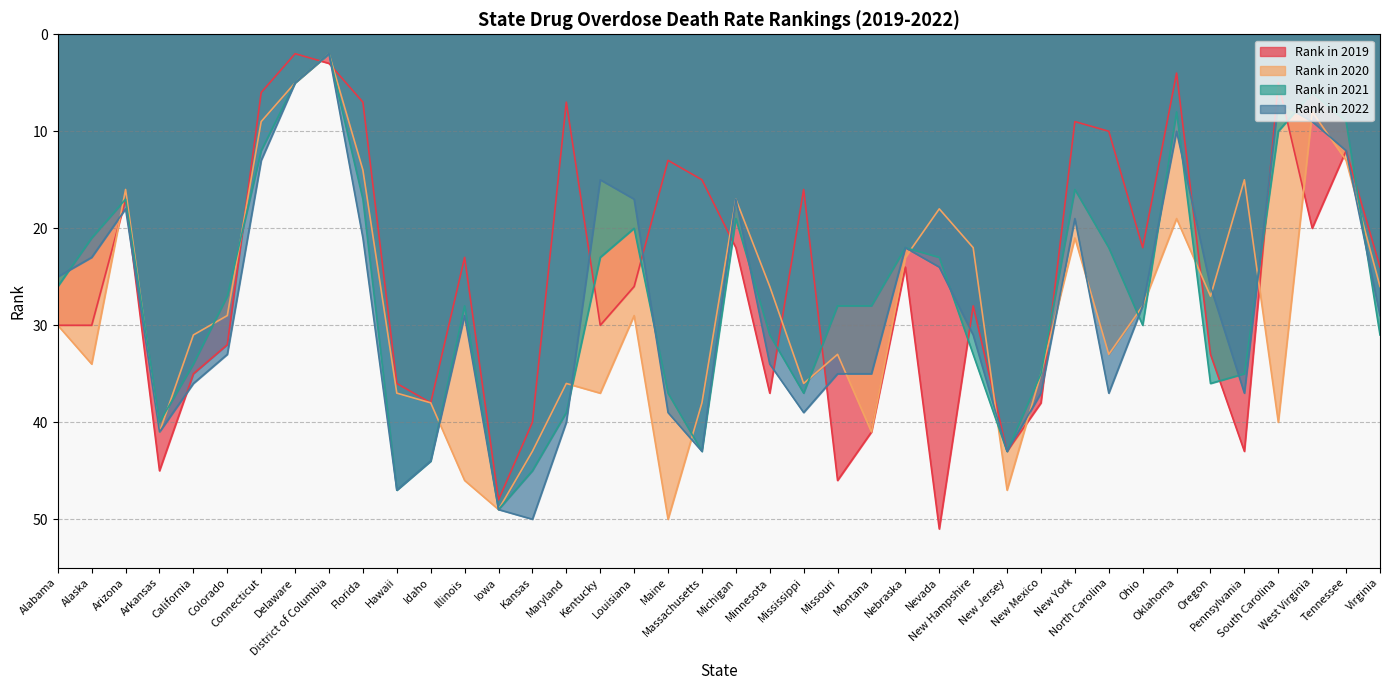

The value of Rank in 2020 at Nebraska is 23. True or false?

True